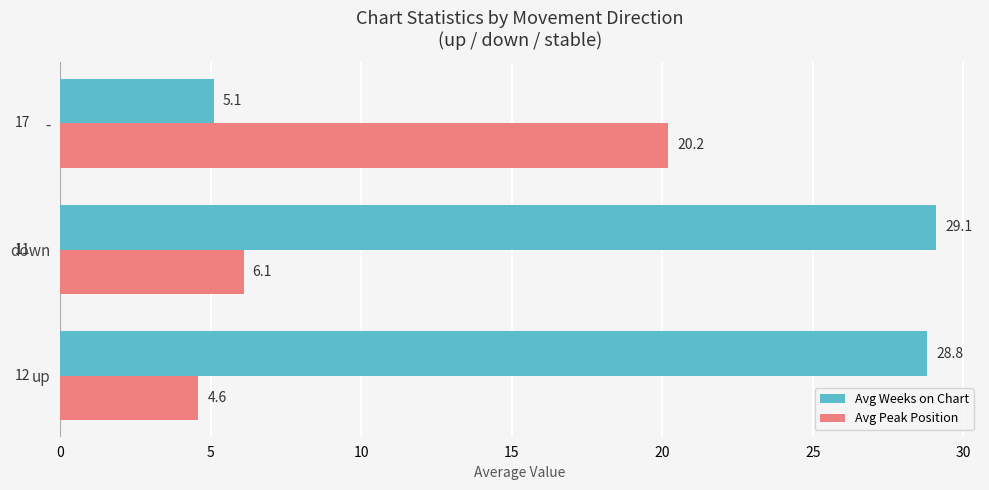

List the series in order of their peak value, highest first.

Avg Weeks on Chart, Avg Peak Position